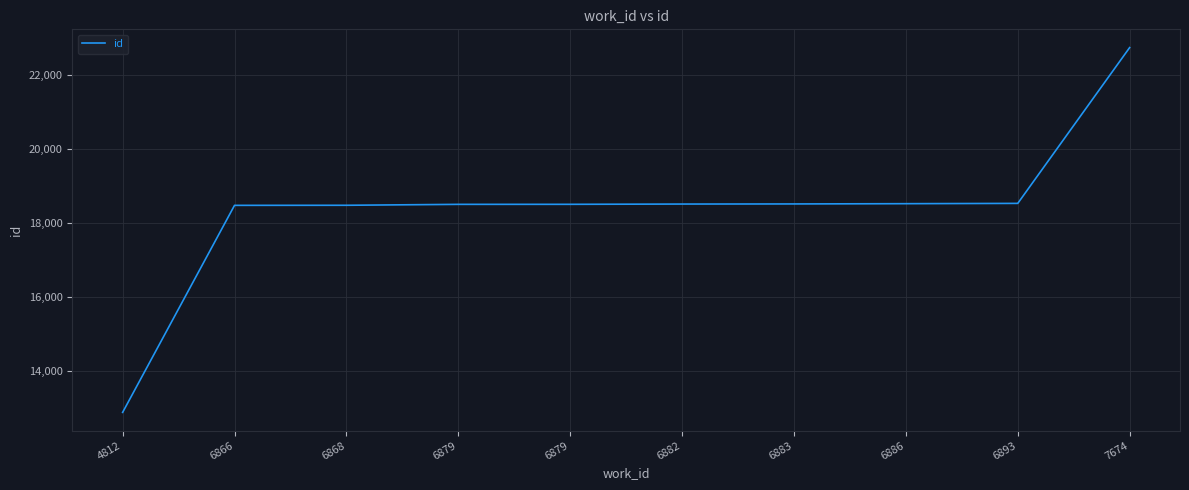

At which label is the value closest to 17813?

6866